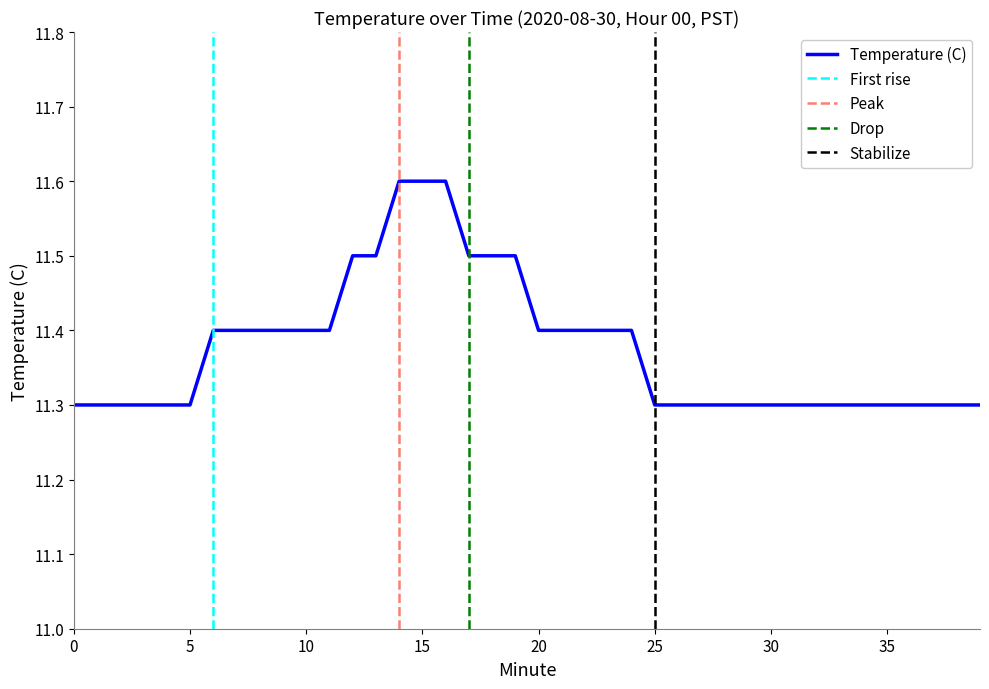

Which label corresponds to the largest value in the chart?

14